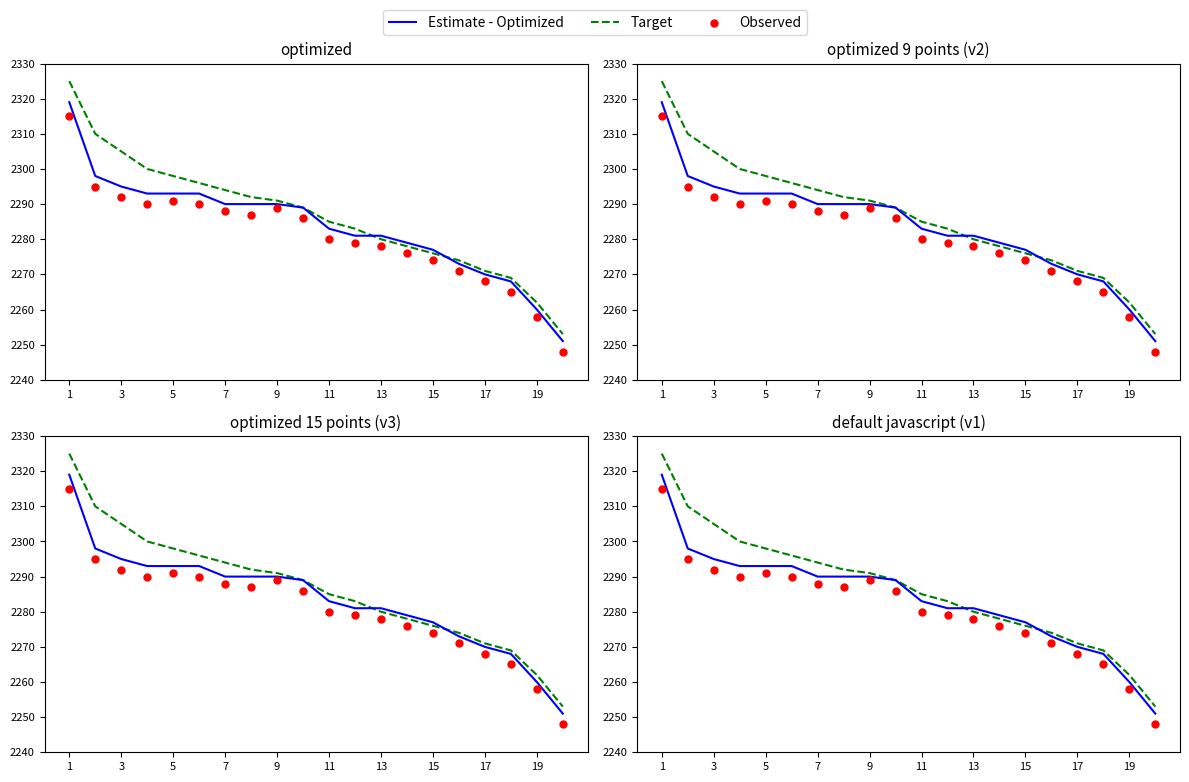

Which series has the largest Y range (max minus min)?

Target